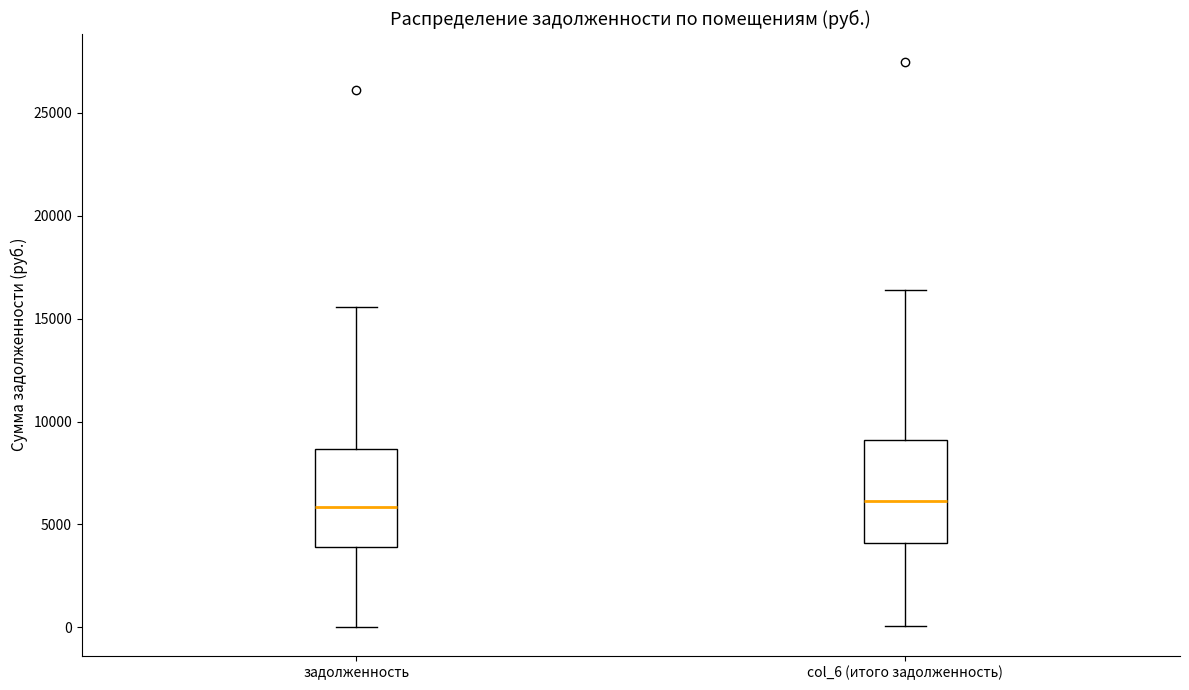

Reading left to right, read every box against the y-axis: the position of its median line, the range the box covers, and the ends of its whiskers. The values are not printed on the chart, so give them approximately, as read against the axis.

задолженность: median 6000, box 4000 to 8500, whiskers 0 to 15500
col_6 (итого задолженность): median 6000, box 4000 to 9000, whiskers 0 to 16500